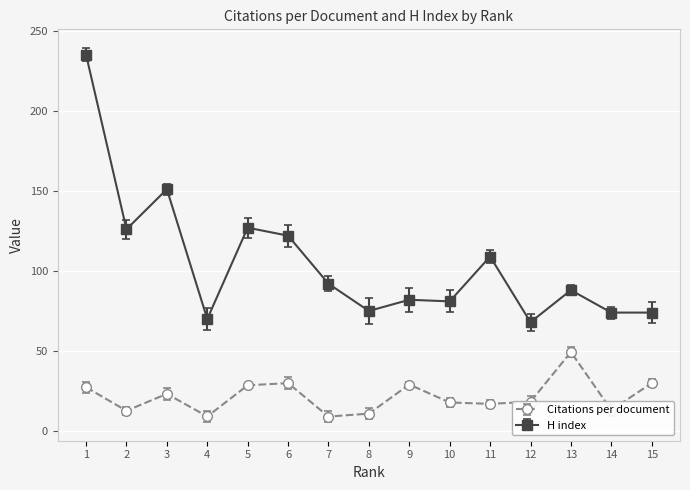

How many data points in H index are less than 88?

7